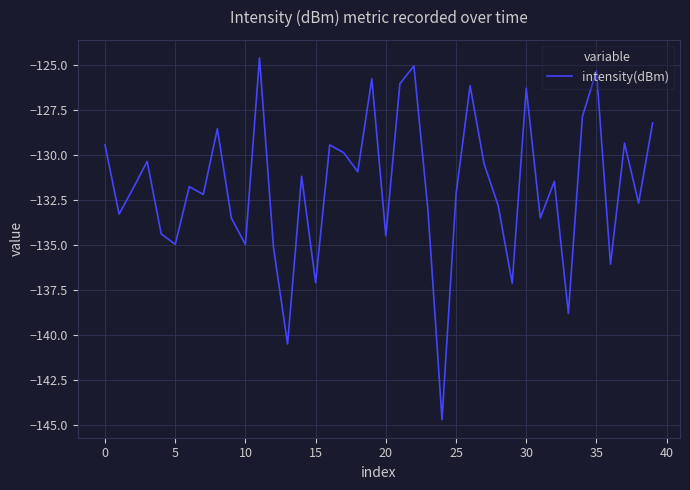

What is the greatest value displayed?

-124.6